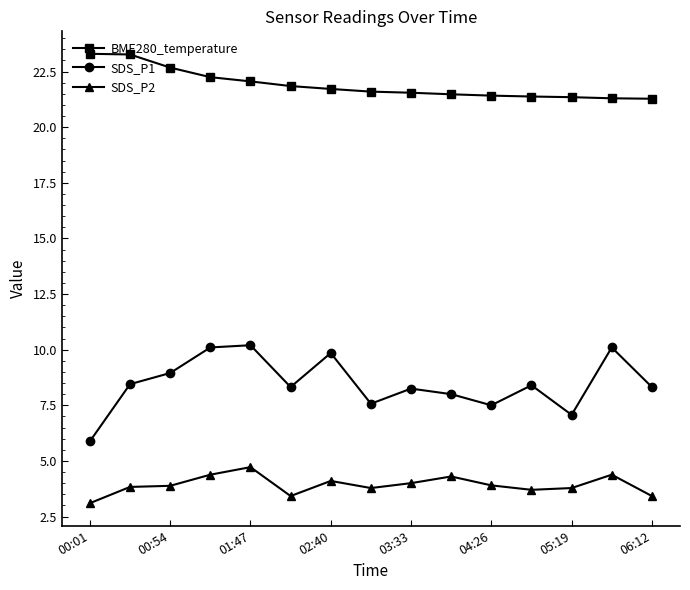

Rank the series by their maximum value, from highest to lowest.

BME280_temperature, SDS_P1, SDS_P2